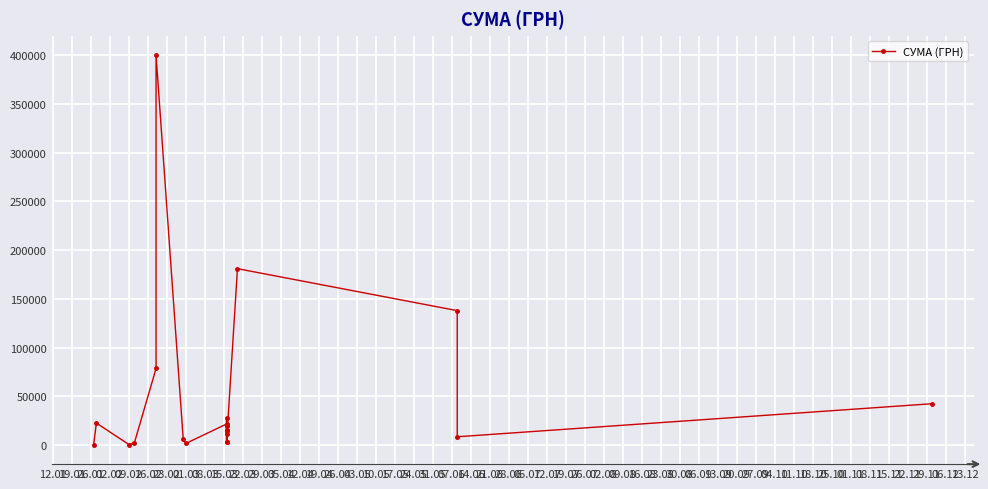

Which has a higher value, 05.04 or 02.02?

05.04